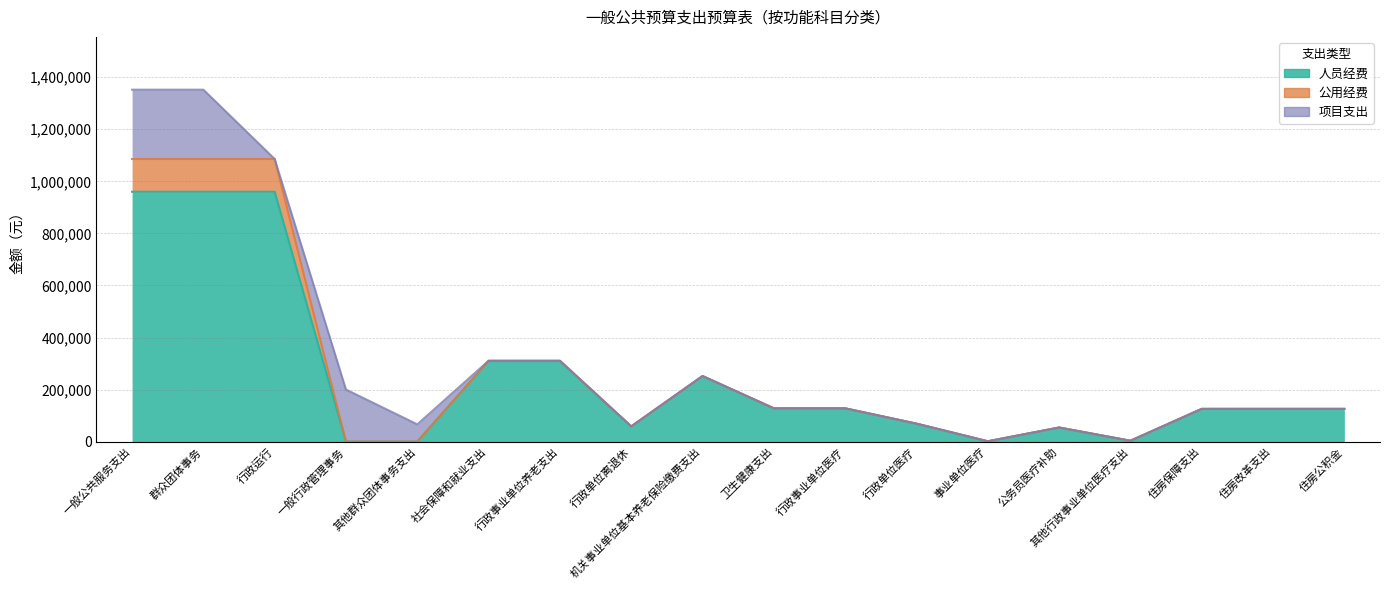

True or false: 公用经费 has more than 1 interior local peaks.

False